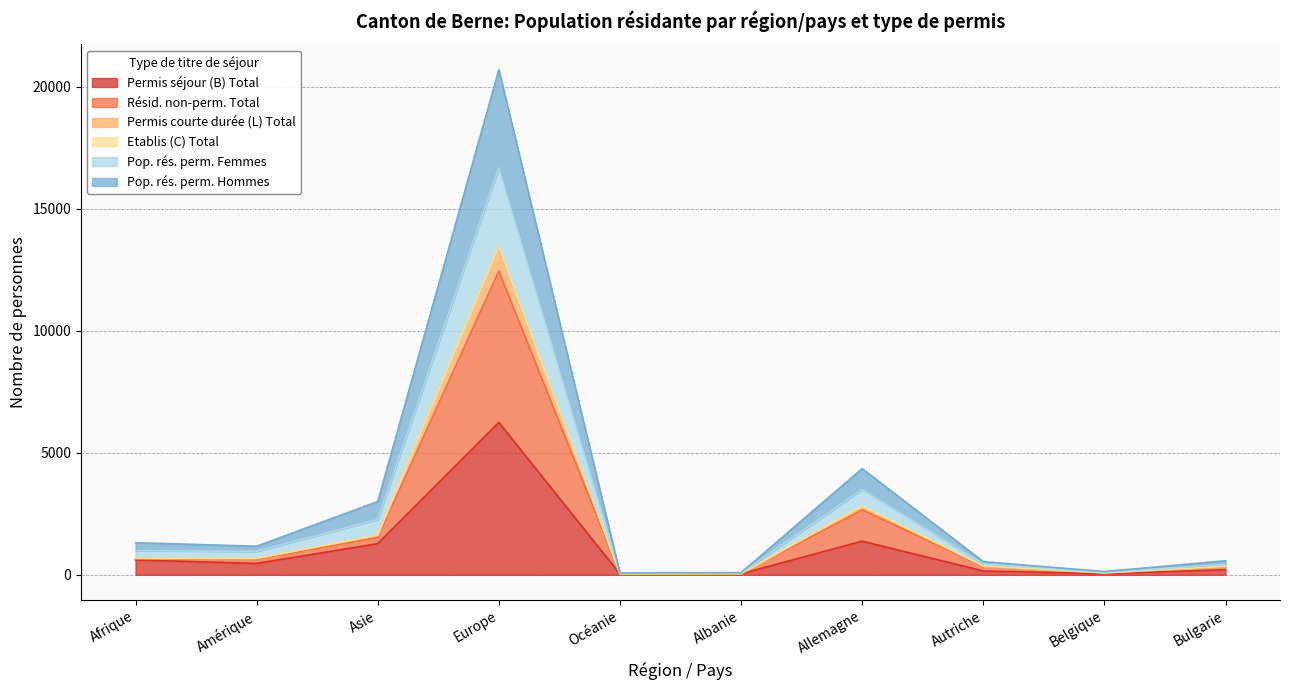

True or false: Pop. rés. perm. Femmes has a value of 132 at Belgique.

True